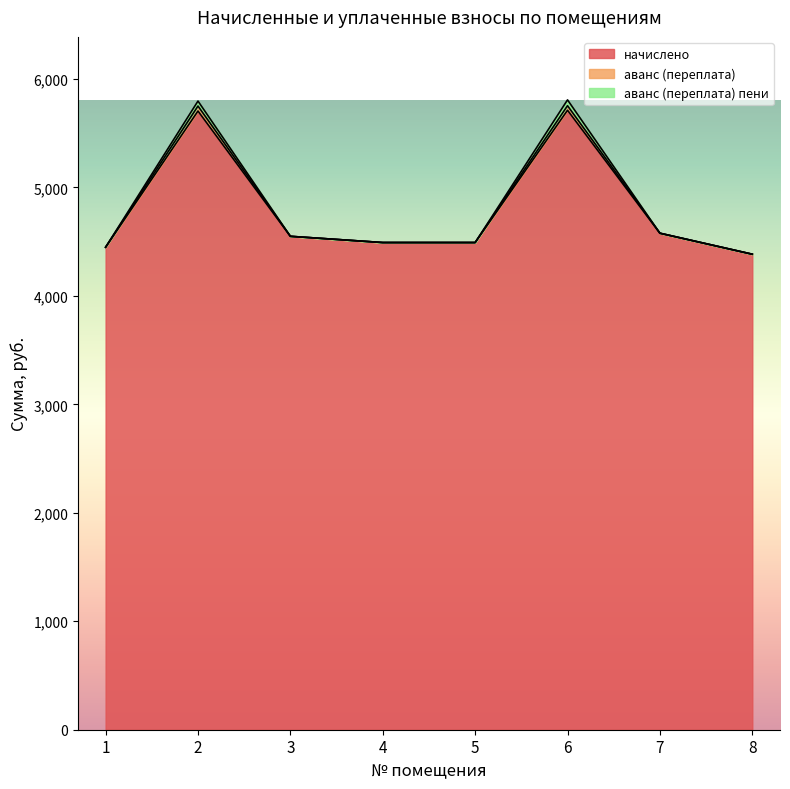

What is the value of the аванс (переплата) point at the 7th from the left?

4578.2